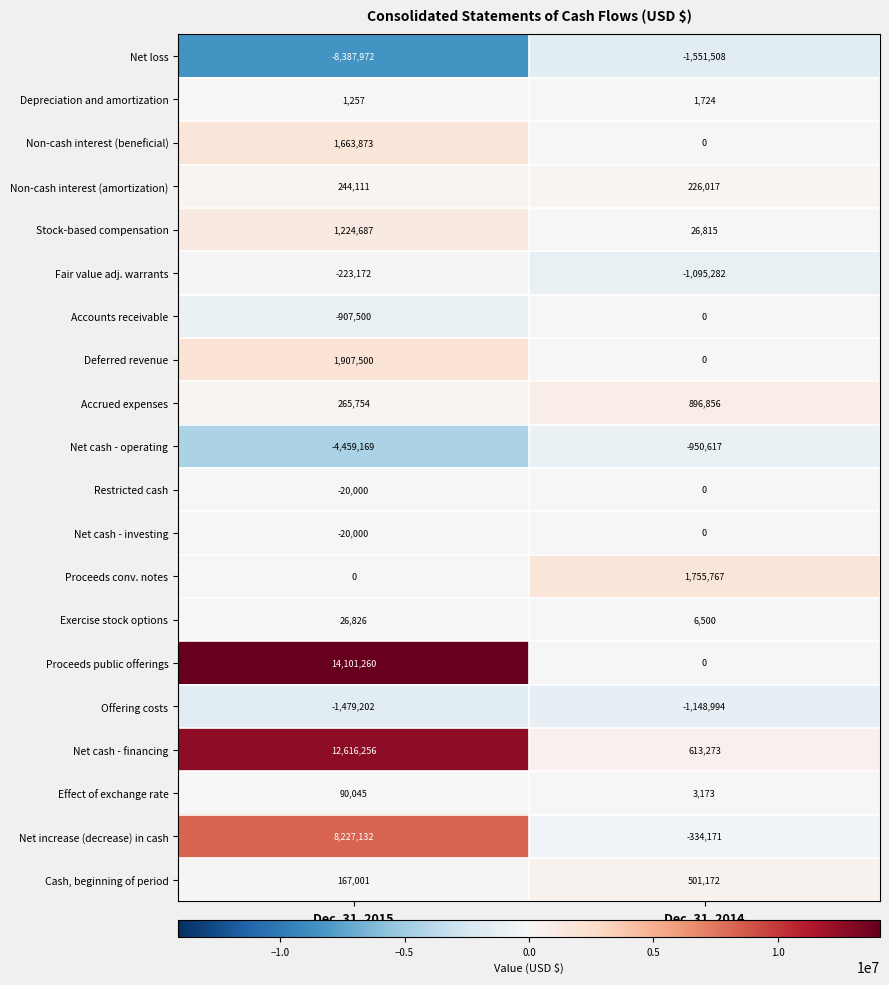

Which series has the largest total across all categories?

Proceeds public offerings